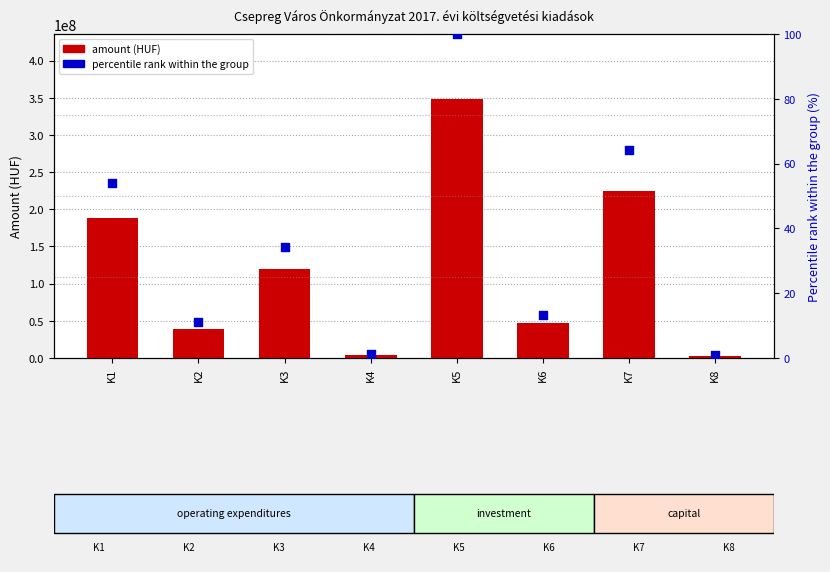

What are all the series names shown in the legend?

amount (HUF), percentile rank within the group